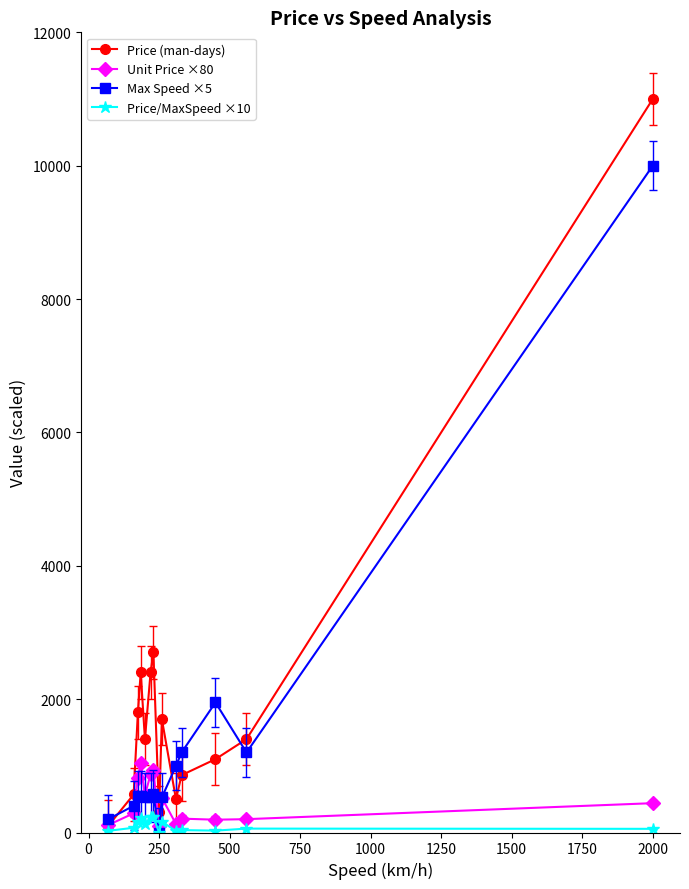

What is the highest value of the Unit Price ×80 series?

1040.0